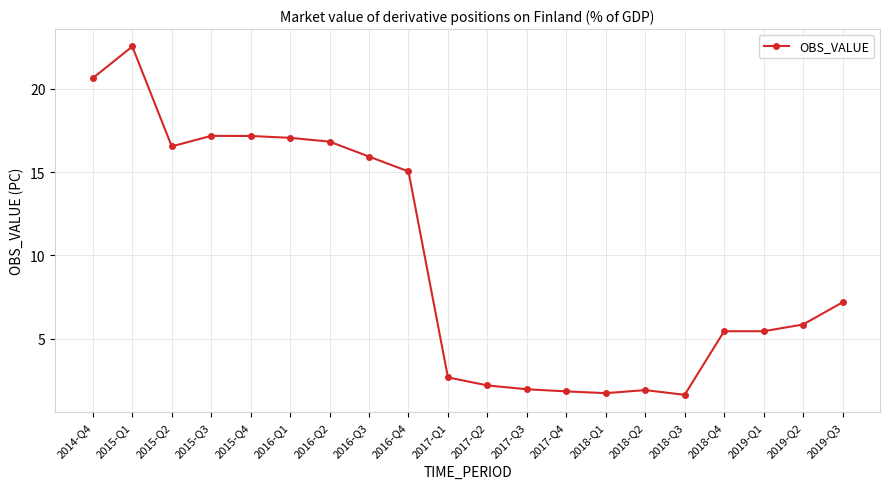

What is the label of the 20th point from the left?

2019-Q3